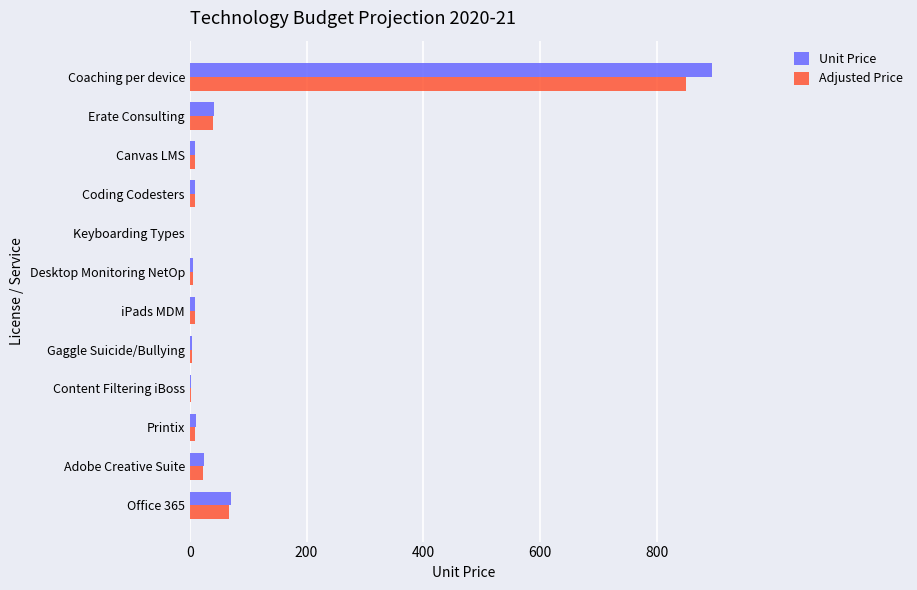

The value of Adjusted Price at Office 365 is 66.5. True or false?

True